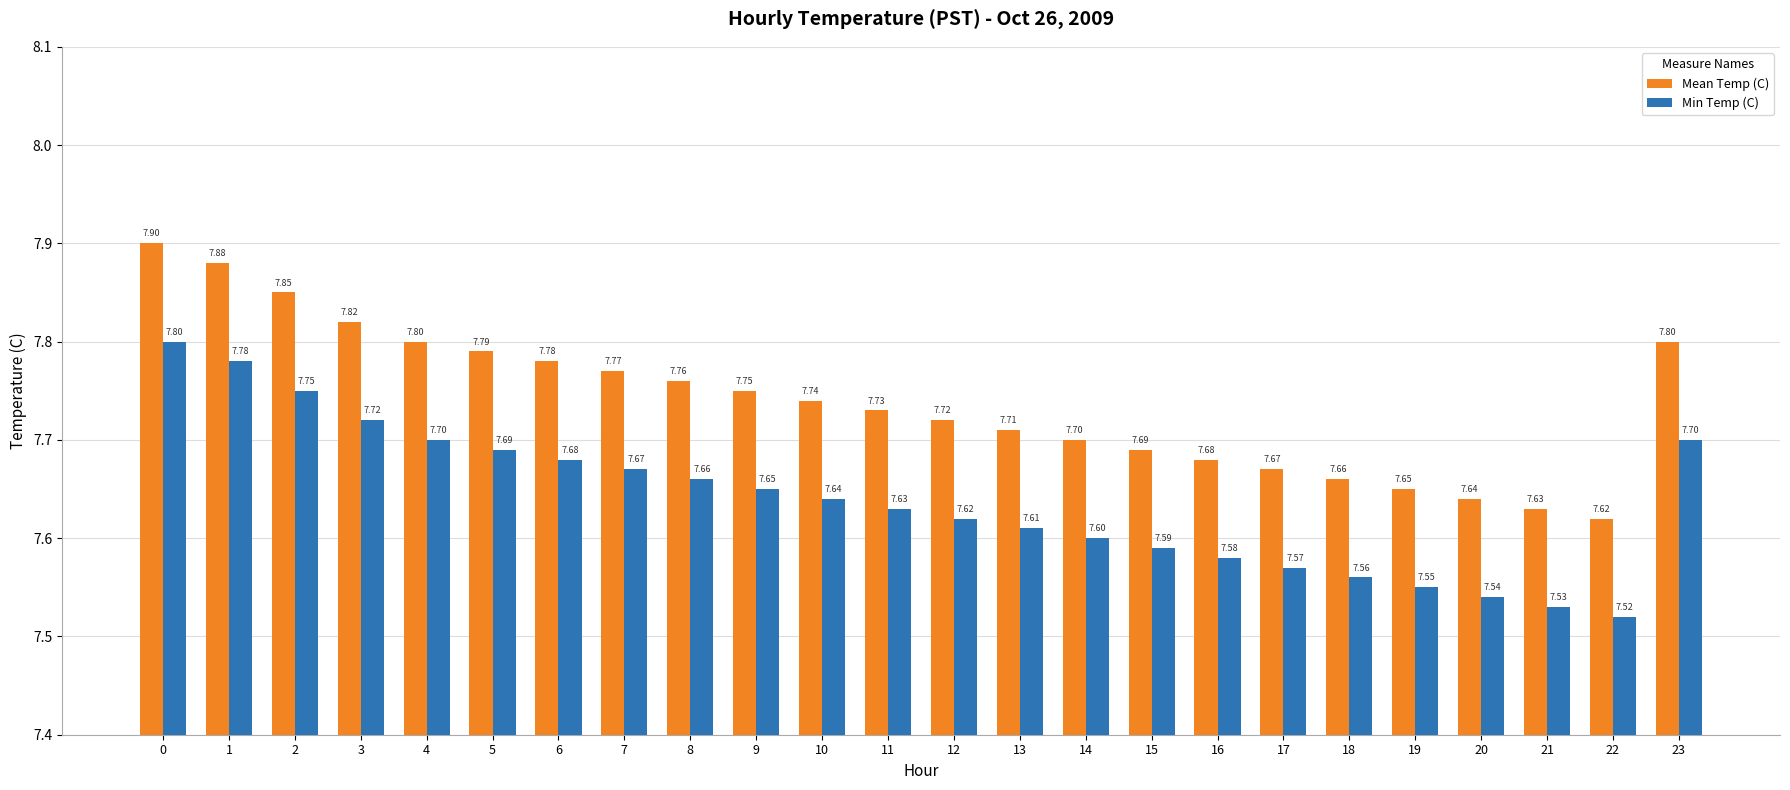

Where is Mean Temp (C) nearest to the value 7?

22